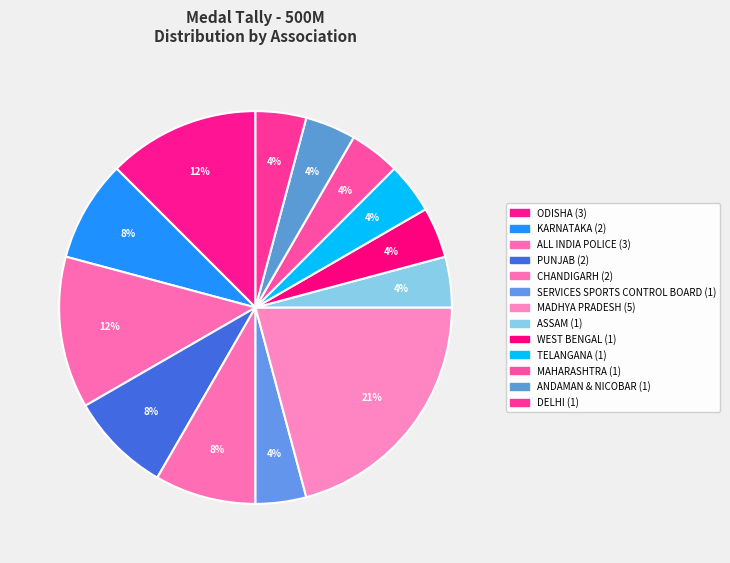

What is the largest slice in the pie chart?

MADHYA PRADESH